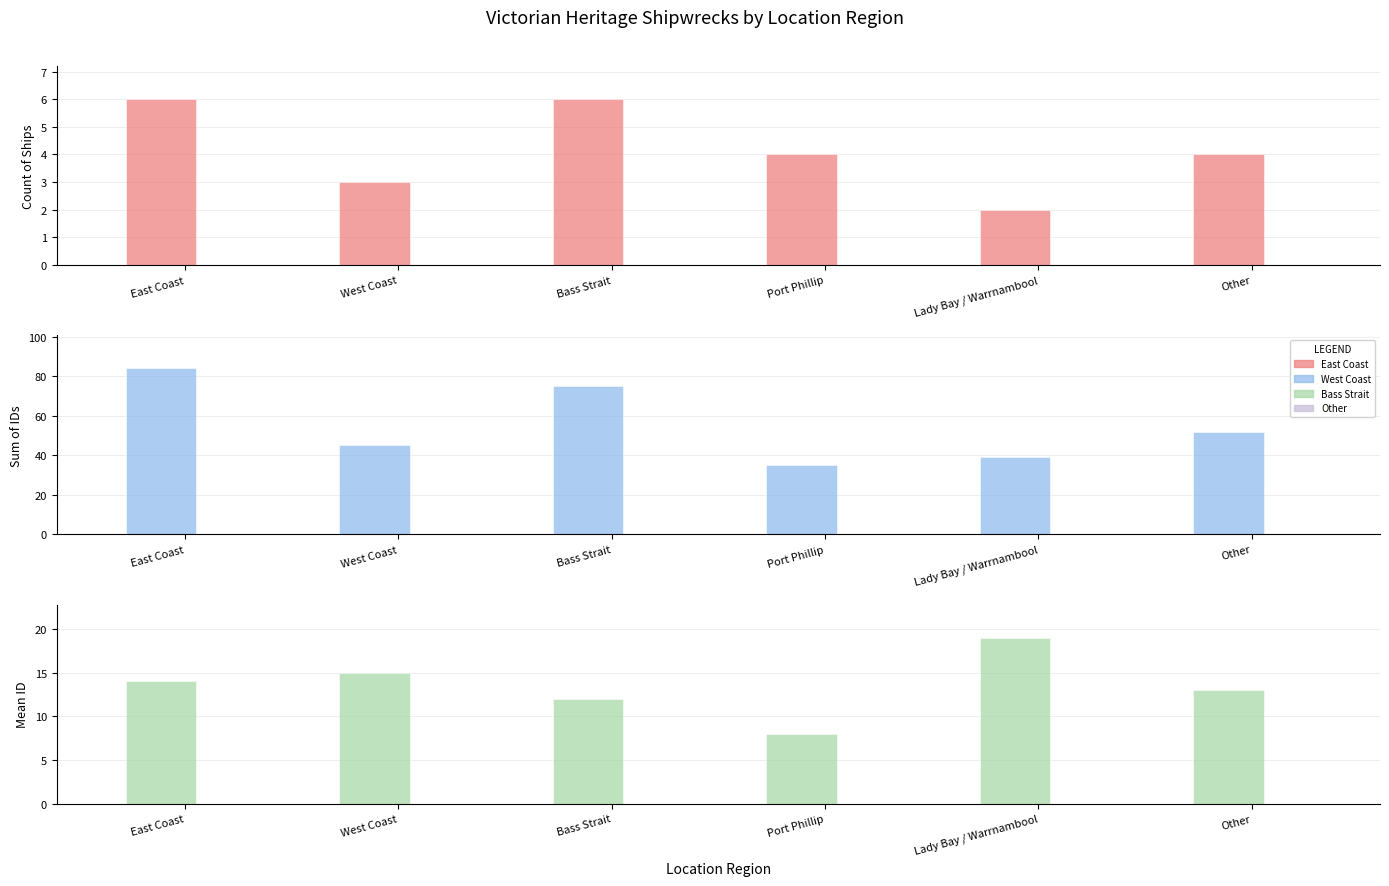

Reading left to right, list all the values displayed in this chart.

Count of Ships: 6	3	6	4	2	4
Sum of IDs: 84	45	75	35	39	52
Mean ID: 14	15	12	8	19	13